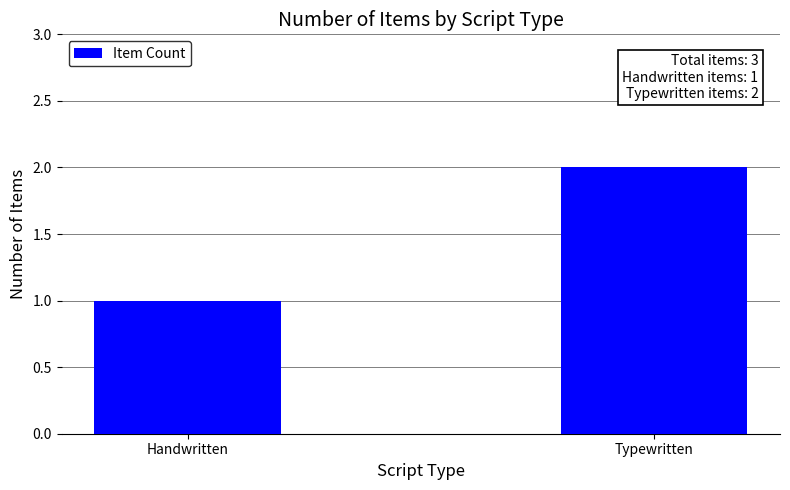

What is the smallest value displayed?

1